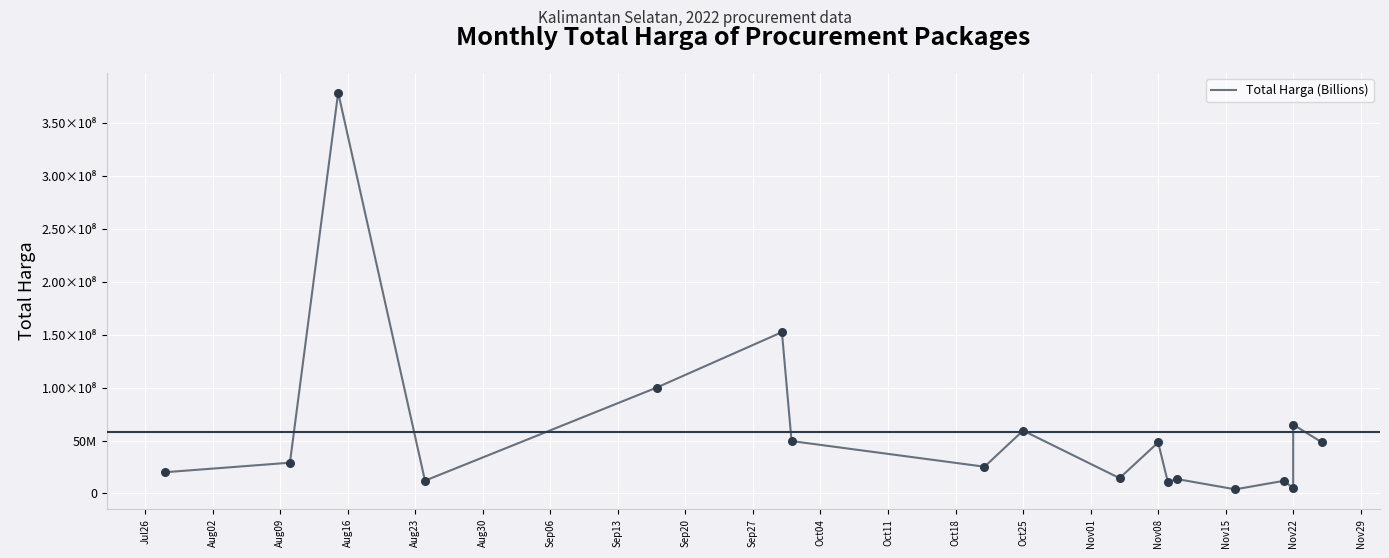

Between Oct04 and Sep06, which is larger?

Sep06